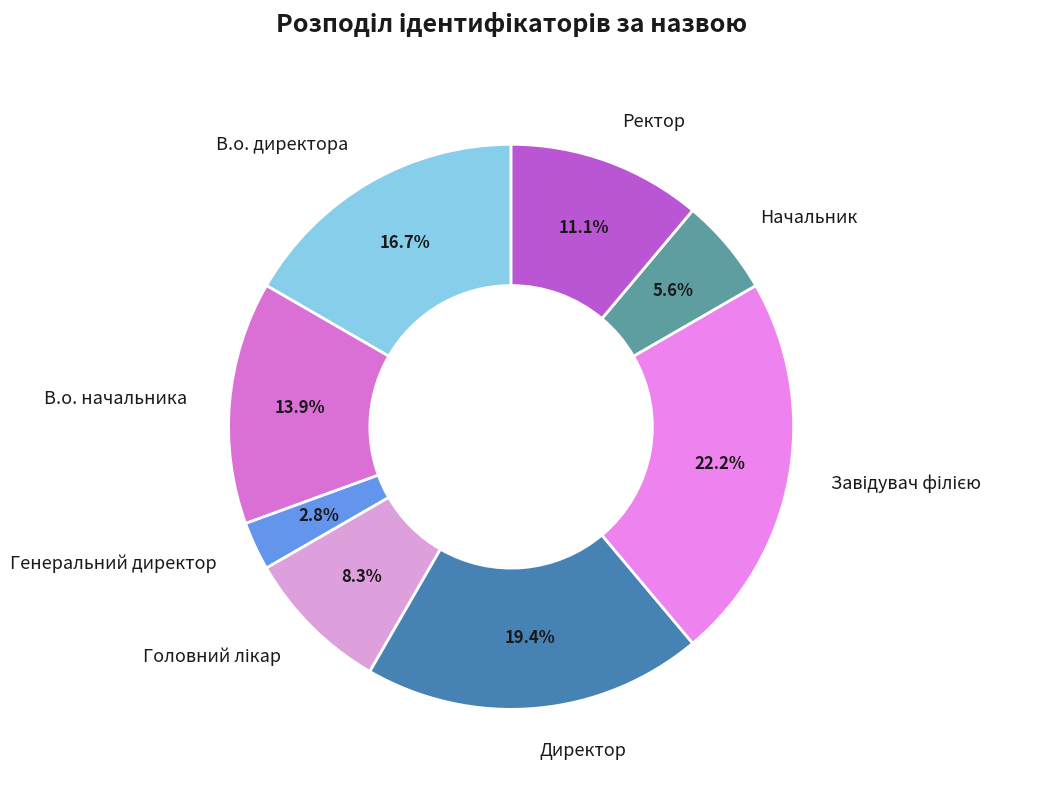

Which category has the smallest portion of the pie?

Генеральний директор